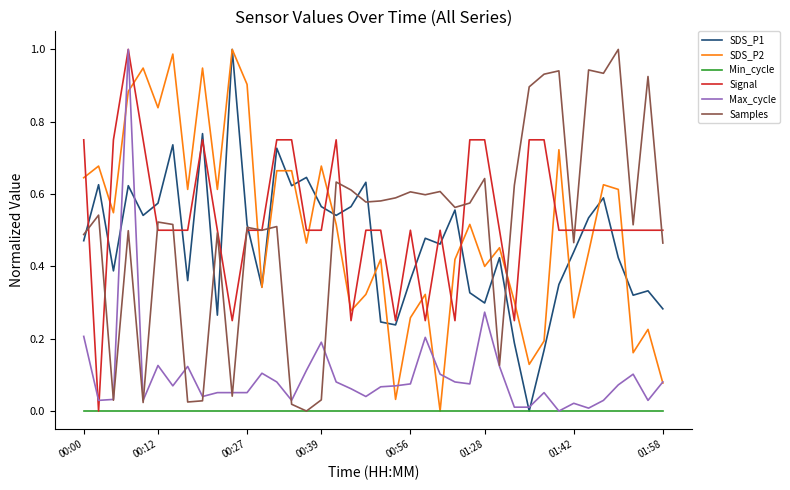

How many times do Signal and SDS_P2 cross each other?

18